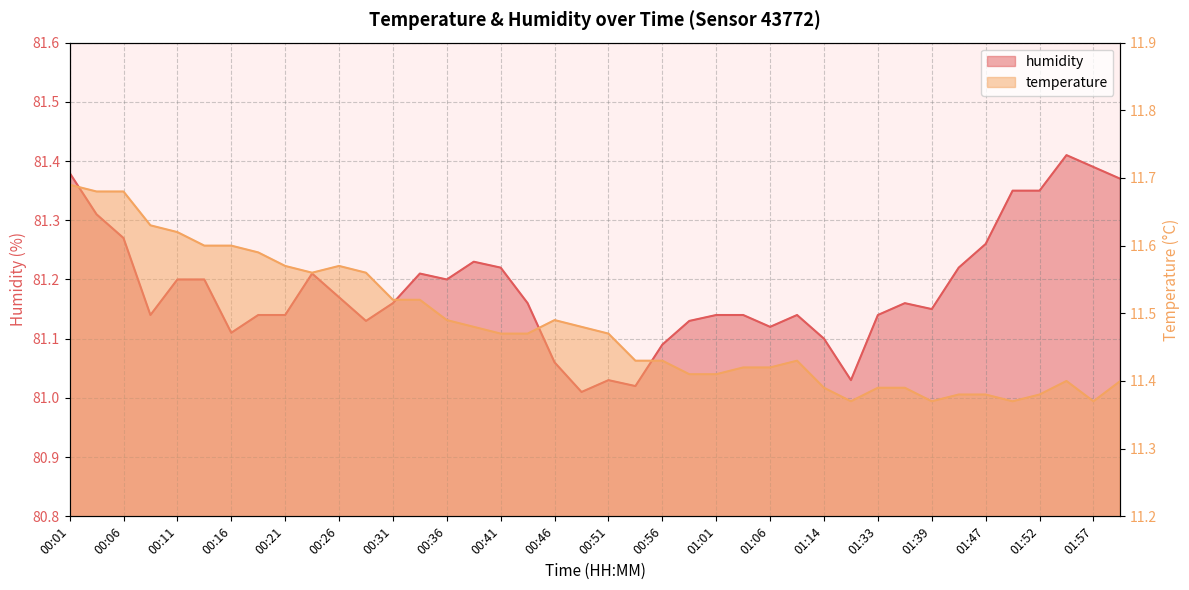

What is the maximum value for temperature?

11.7